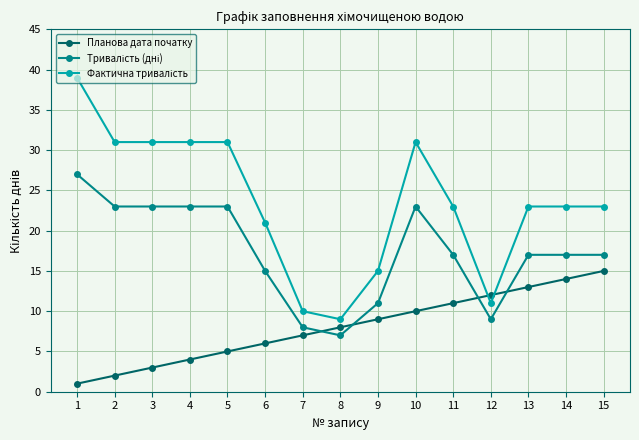

List the labels in order of Планова дата початку value, smallest first.

1, 2, 3, 4, 5, 6, 7, 8, 9, 10, 11, 12, 13, 14, 15